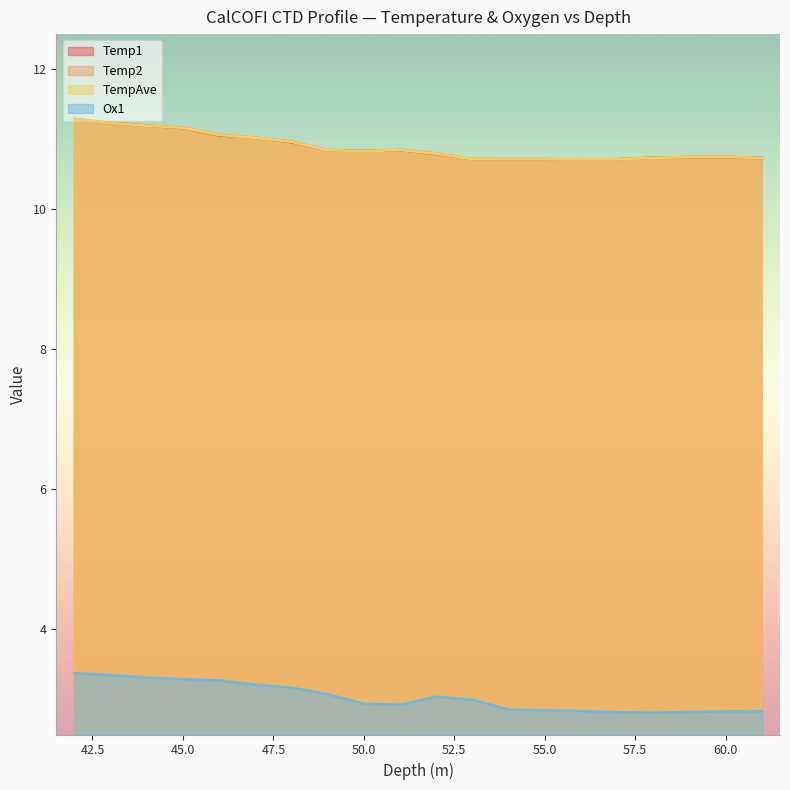

Reading left to right, extract all data points from this chart.

Temp1: 61=10.7	60=10.7	59=10.7	58=10.7	57=10.7	56=10.7	55=10.7	54=10.7	53=10.7	52=10.8	51=10.8	50=10.8	49=10.8	48=11.0	47=11.0	46=11.1	45=11.2	44=11.2	43=11.2	42=11.3
Temp2: 61=10.7	60=10.8	59=10.7	58=10.7	57=10.7	56=10.7	55=10.7	54=10.7	53=10.7	52=10.8	51=10.8	50=10.8	49=10.8	48=11.0	47=11.0	46=11.1	45=11.2	44=11.2	43=11.2	42=11.3
TempAve: 61=10.7	60=10.7	59=10.7	58=10.7	57=10.7	56=10.7	55=10.7	54=10.7	53=10.7	52=10.8	51=10.8	50=10.8	49=10.8	48=11.0	47=11.0	46=11.1	45=11.2	44=11.2	43=11.2	42=11.3
Ox1: 61=2.8	60=2.8	59=2.8	58=2.8	57=2.8	56=2.8	55=2.8	54=2.9	53=3.0	52=3.0	51=2.9	50=2.9	49=3.1	48=3.2	47=3.2	46=3.3	45=3.3	44=3.3	43=3.3	42=3.4